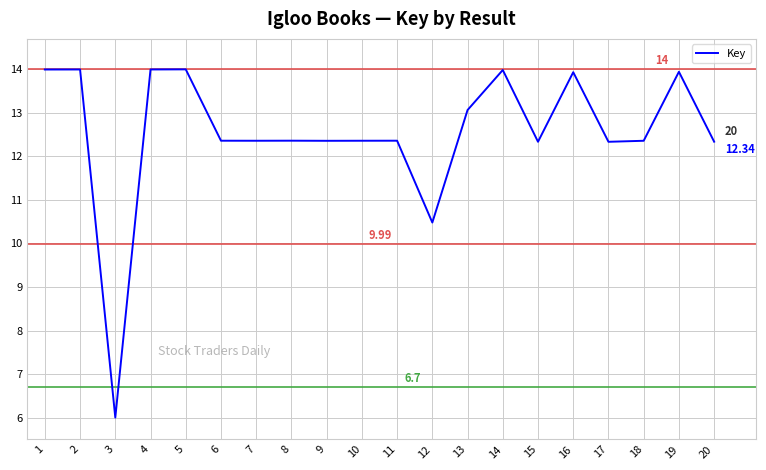

Which label corresponds to the smallest value in the chart?

3